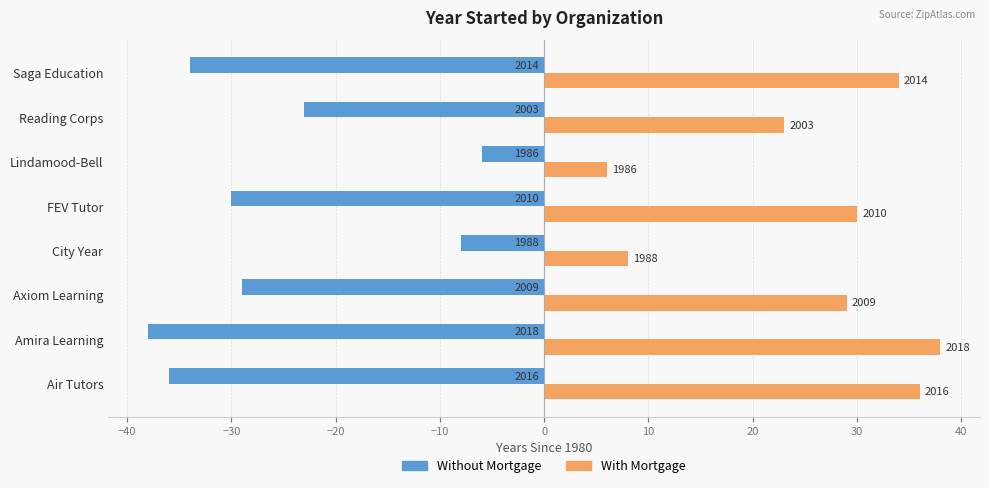

What are all the series names shown in the legend?

Without Mortgage, With Mortgage